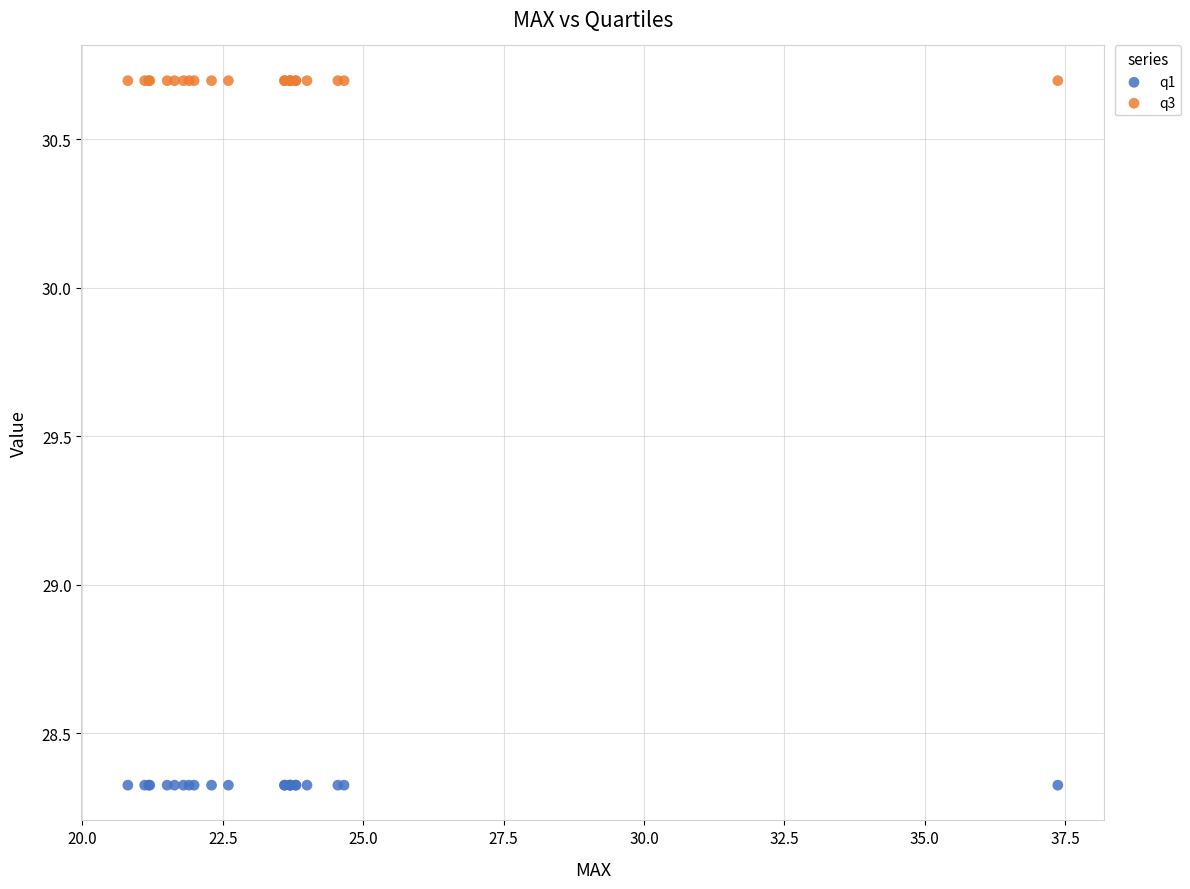

Which series contains the lowest Y value?

q1